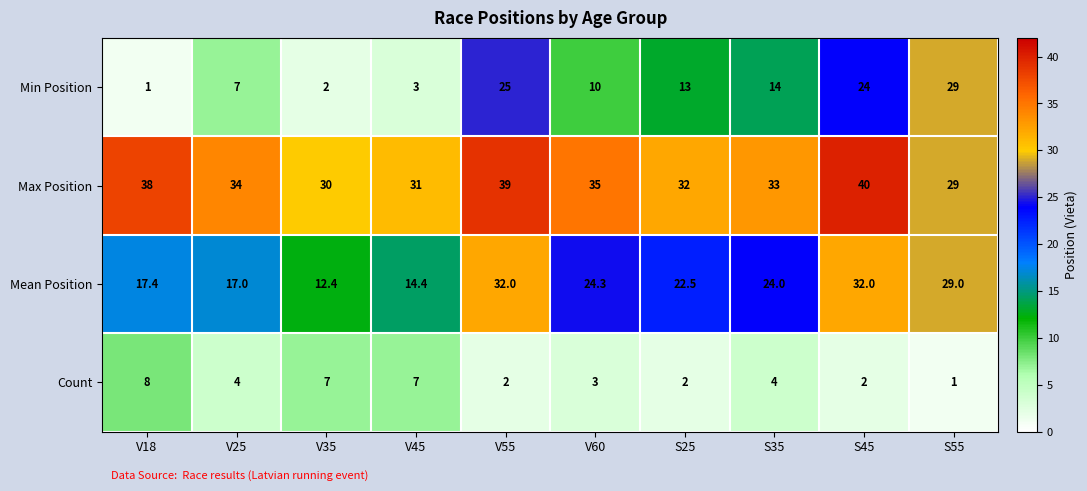

What is the spread (max minus min) of values at V45?

28.0